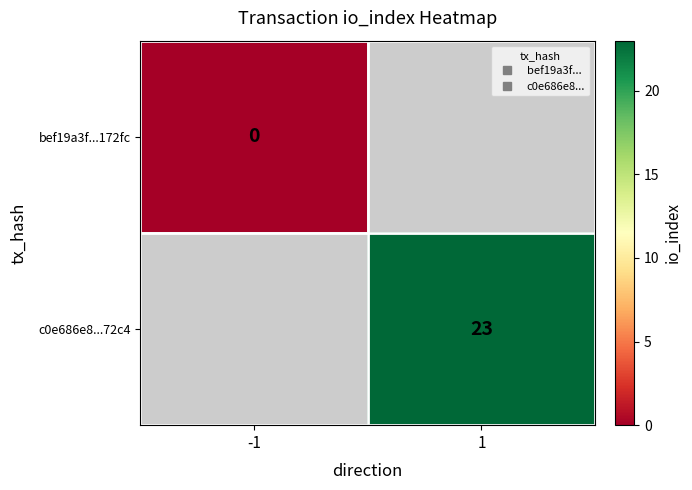

Between 1 and -1, which is larger?

-1